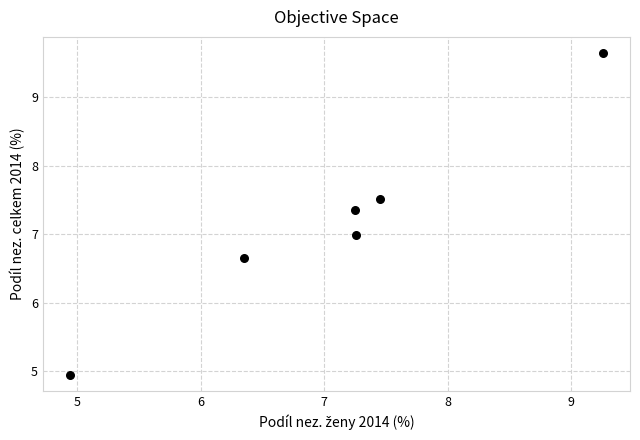

What is the range of X values (max minus min)?

4.3